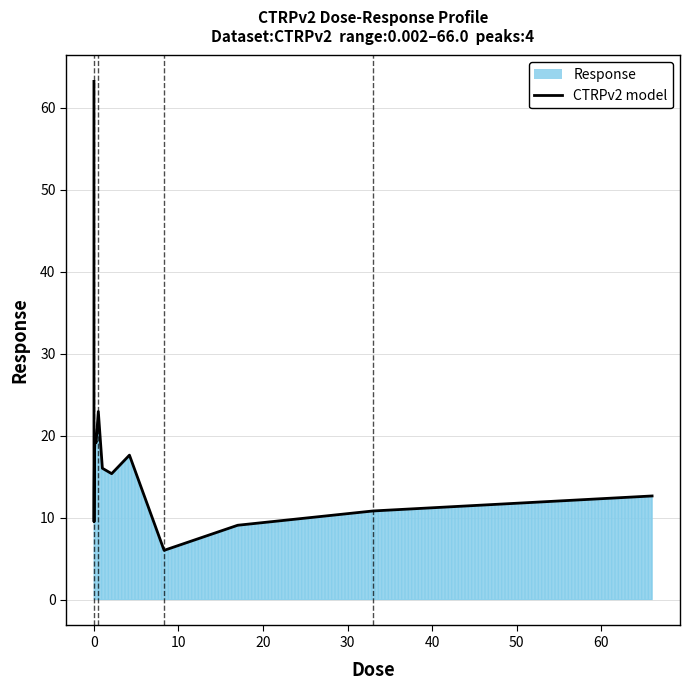

What is the average value?

18.7